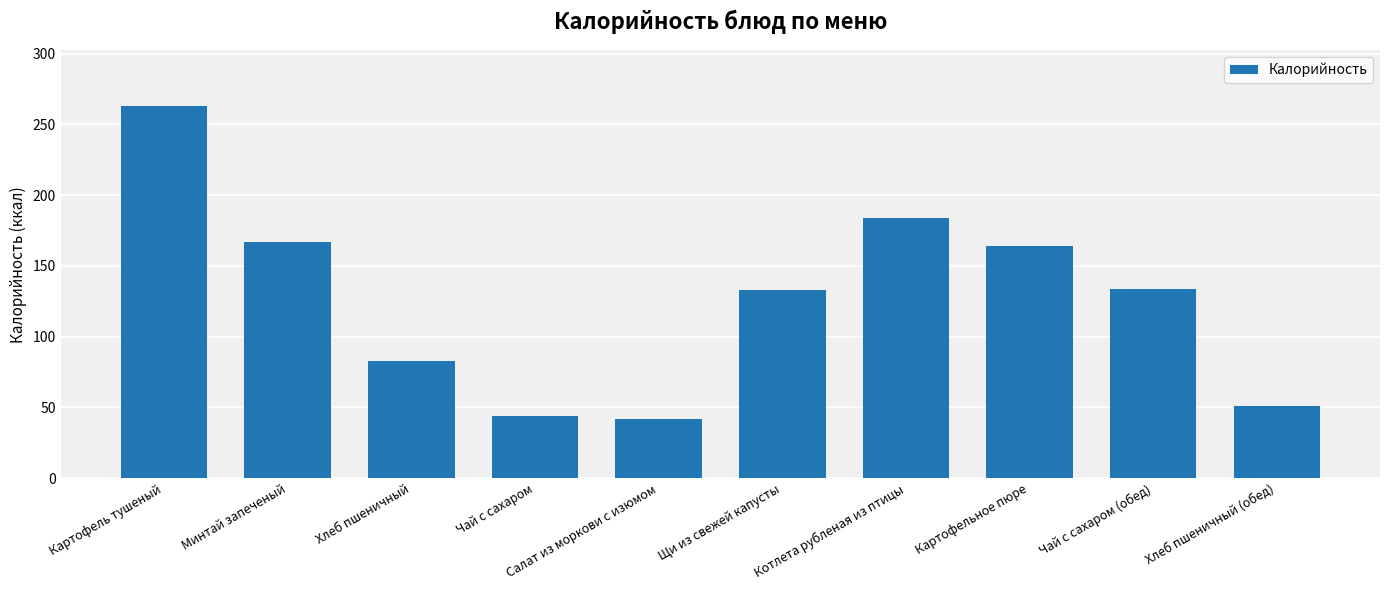

What is the label of the 1st bar from the left?

Картофель тушеный